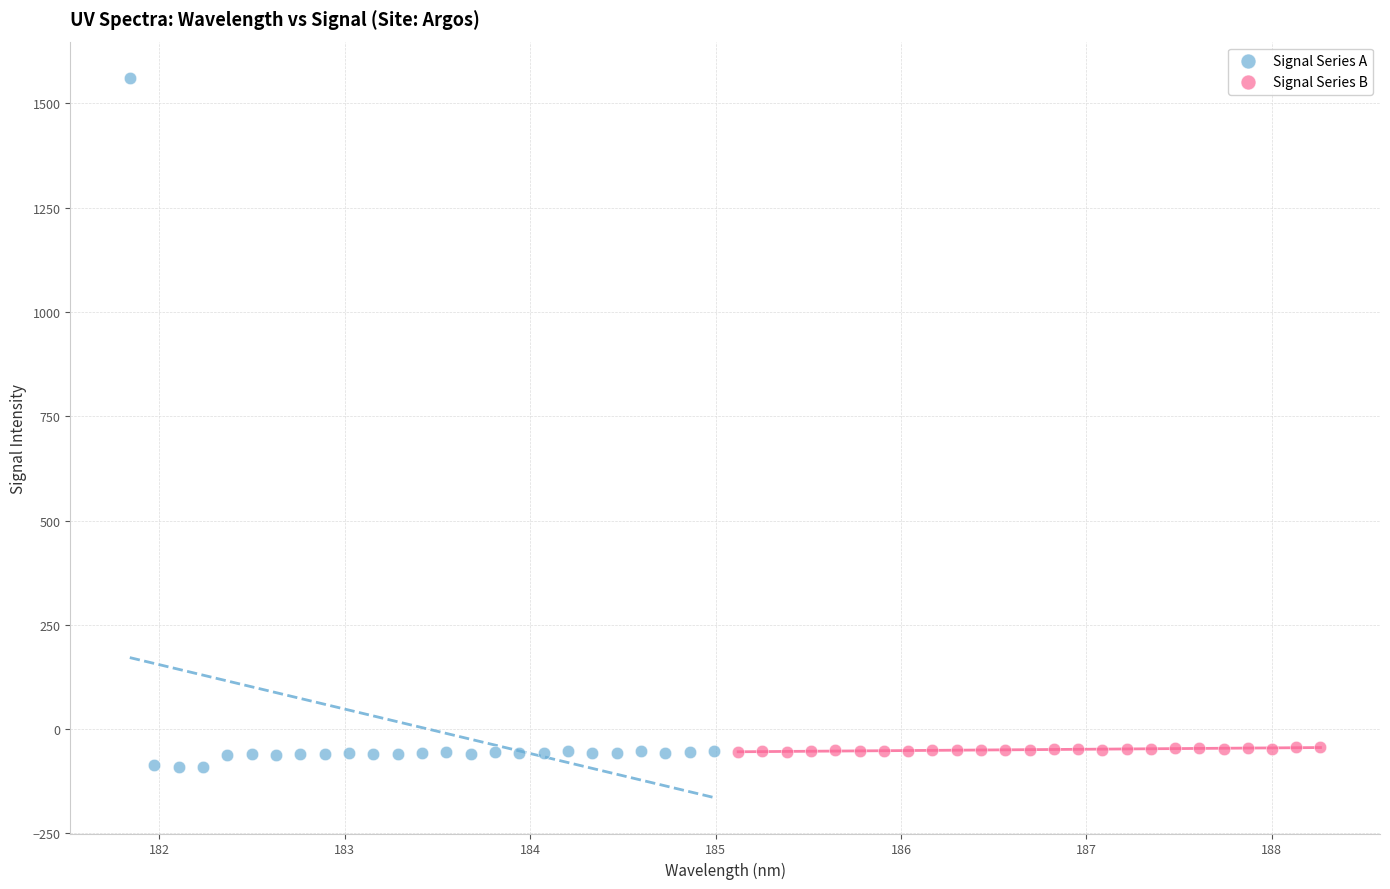

Which series reaches the maximum Y coordinate?

Signal Series A